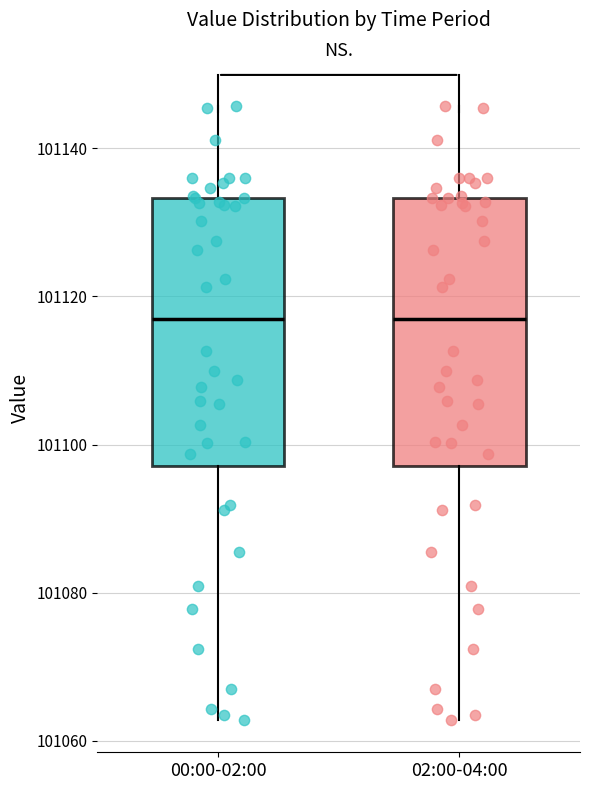

Reading left to right, transcribe this box plot: for each box, give where its median line is, the range the box spans, and where its two whiskers end, as read against the y-axis. The values are not printed on the chart, so give them approximately, as read against the axis.

00:00-02:00: median 101116, box 101098 to 101134, whiskers 101062 to 101146
02:00-04:00: median 101116, box 101098 to 101134, whiskers 101062 to 101146